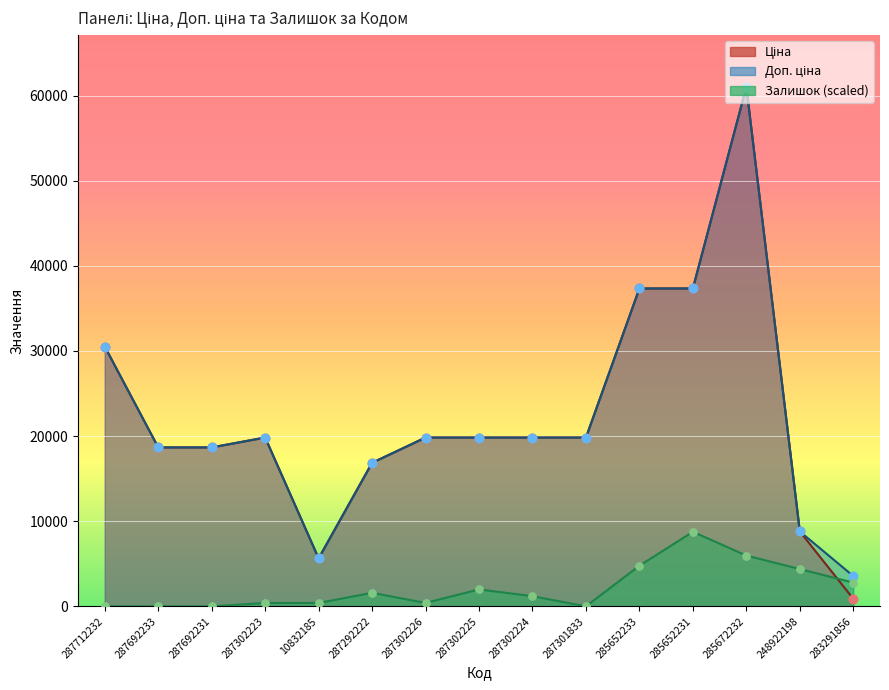

Which series has the largest total across all categories?

Доп. ціна